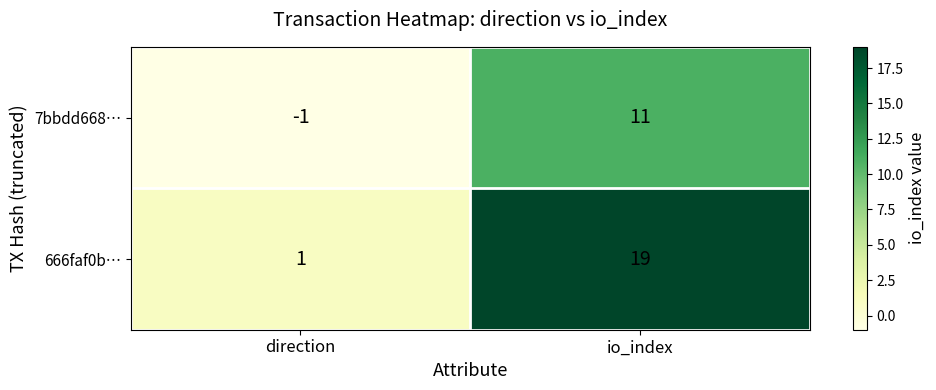

Between direction and io_index, which series saw the biggest shift?

666faf0b…